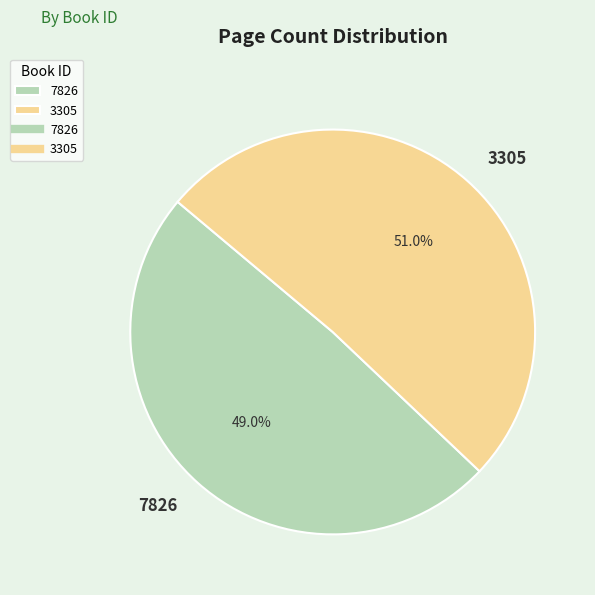

Combined, what portion of the pie is 3305 and 7826?

100.0%